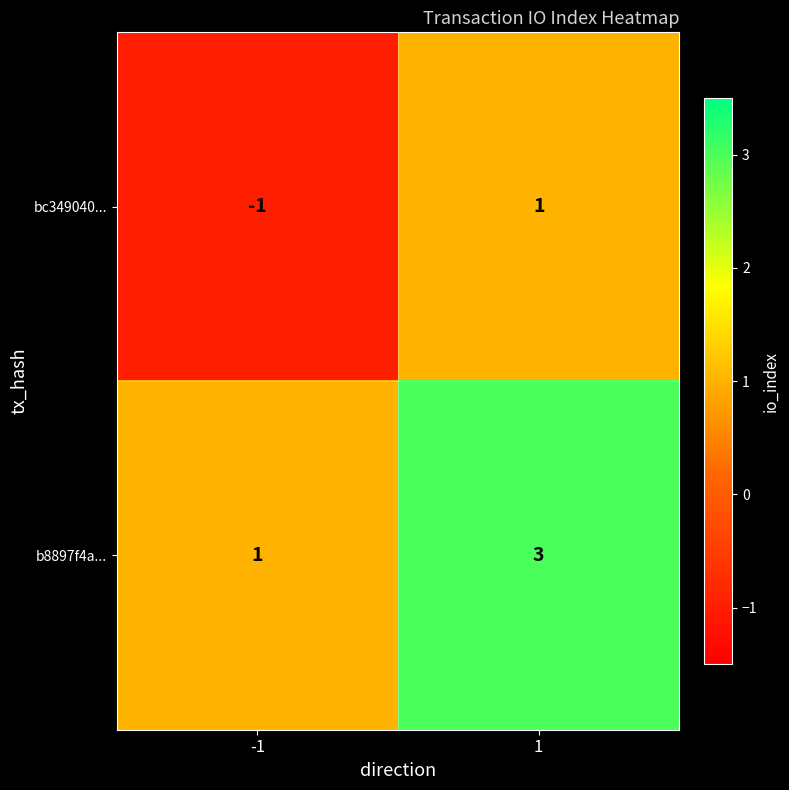

Which series has the largest total across all categories?

b8897f4a...